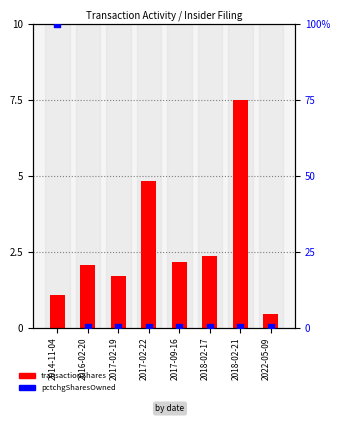

Which series has the largest Y range (max minus min)?

pctchgSharesOwned